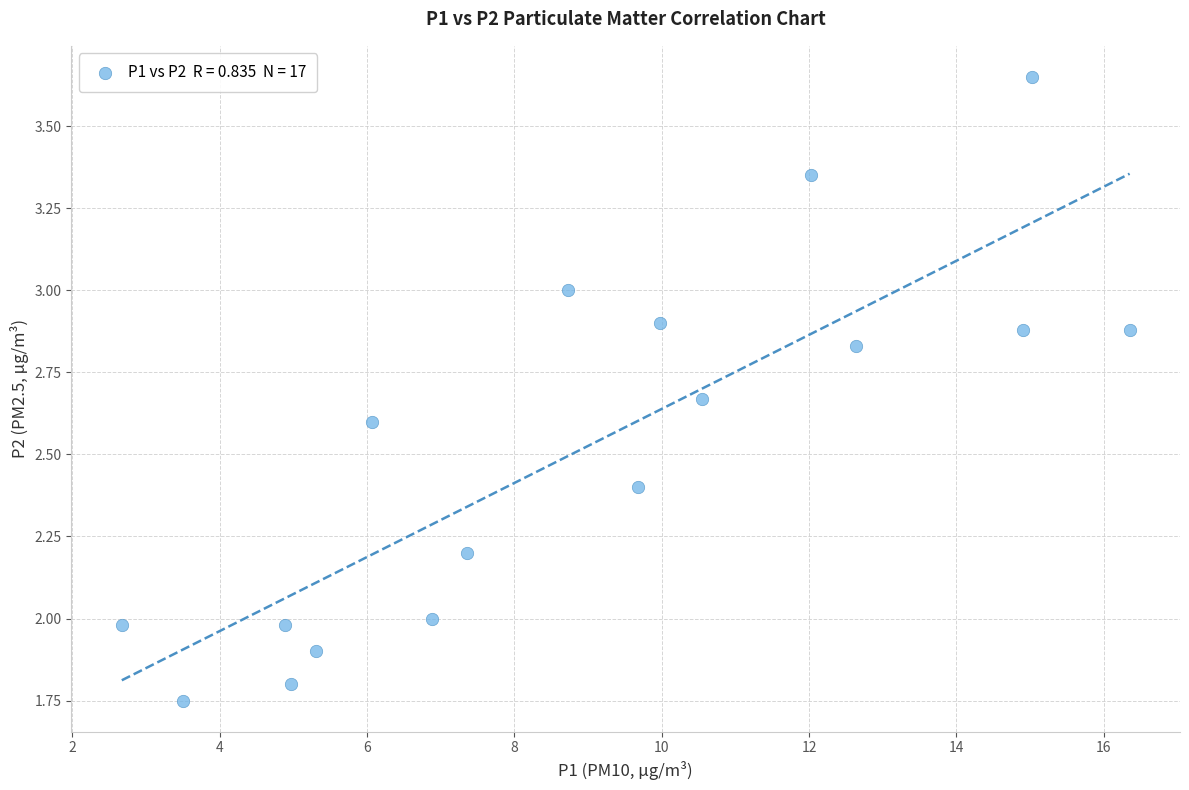

What is the range of Y values (max minus min)?

1.9